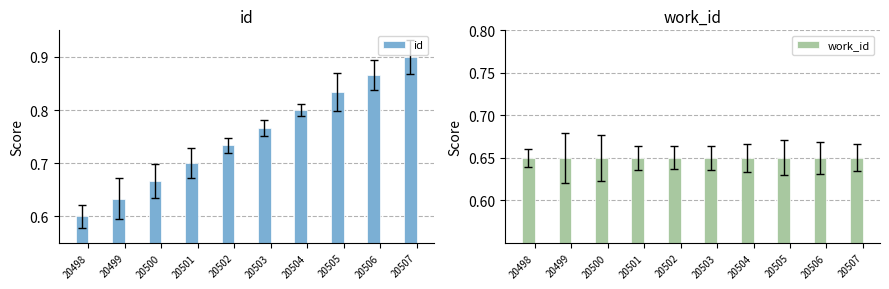

Rank the series by their average value, from lowest to highest.

work_id, id